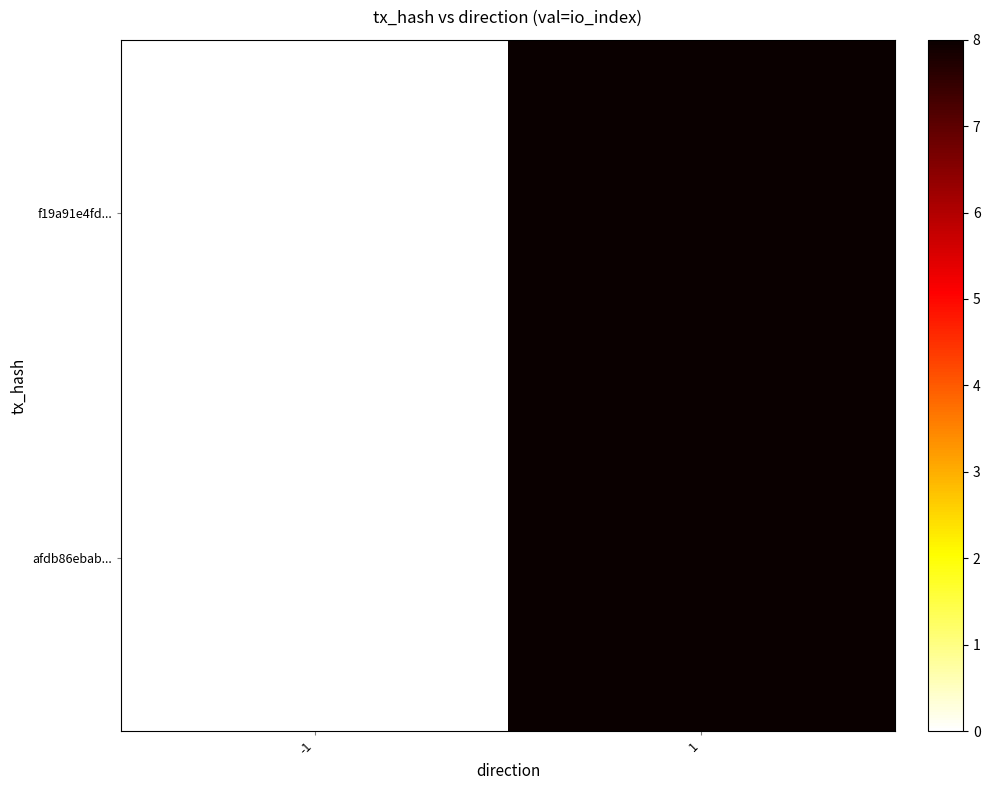

At 1, list the series in order from largest to smallest.

f19a91e4fd..., afdb86ebab...